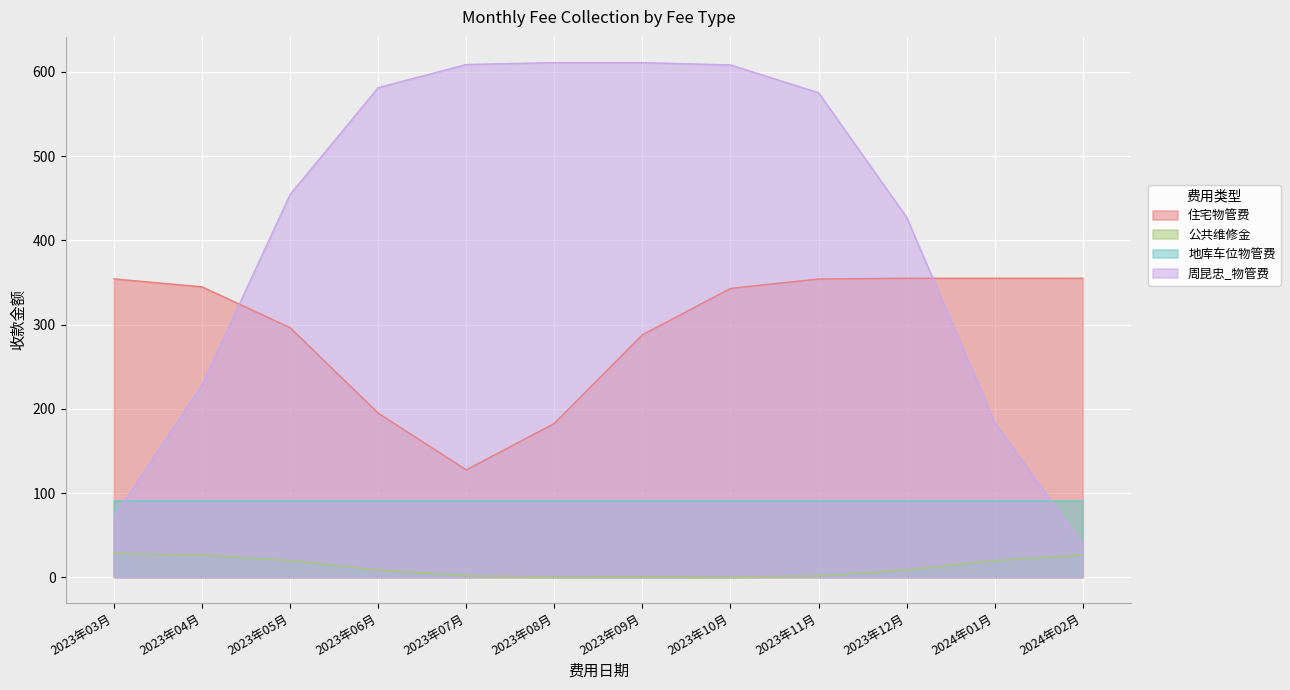

What is the maximum value shown in the chart?

611.0